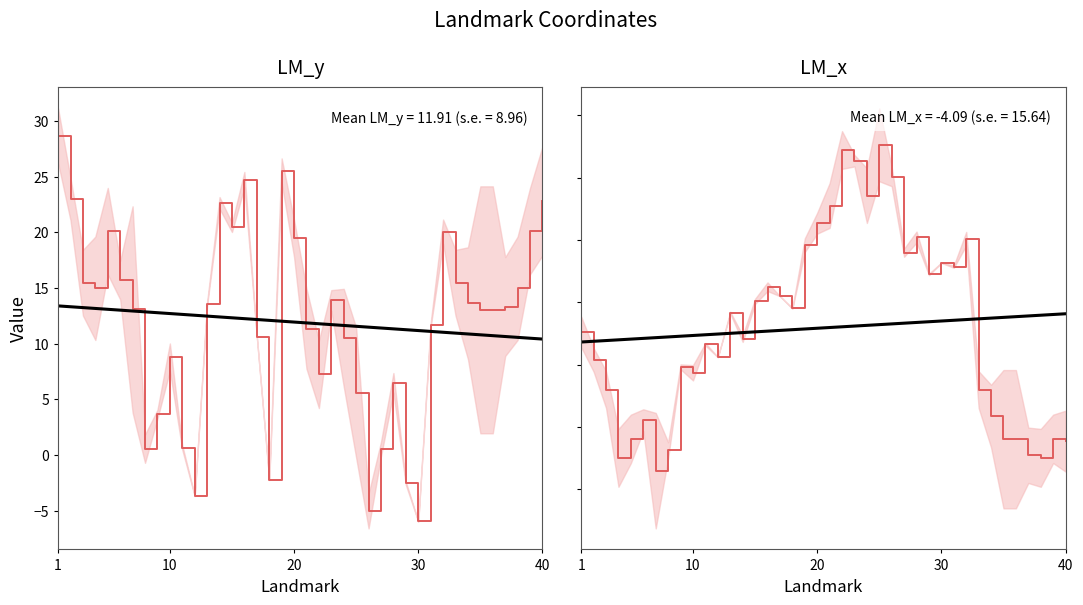

Which series ends up on top after the final intersection of LM_y and LM_x?

LM_y